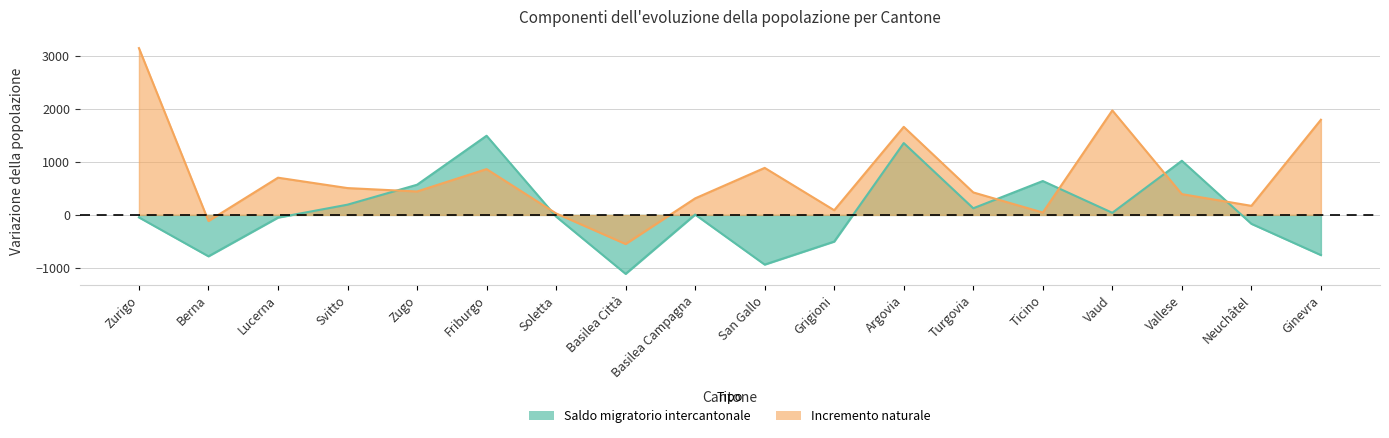

List the labels in order of Saldo migratorio intercantonale value, largest first.

Friburgo, Argovia, Vallese, Ticino, Zugo, Svitto, Turgovia, Vaud, Basilea Campagna, Soletta, Zurigo, Lucerna, Neuchâtel, Grigioni, Ginevra, Berna, San Gallo, Basilea Città